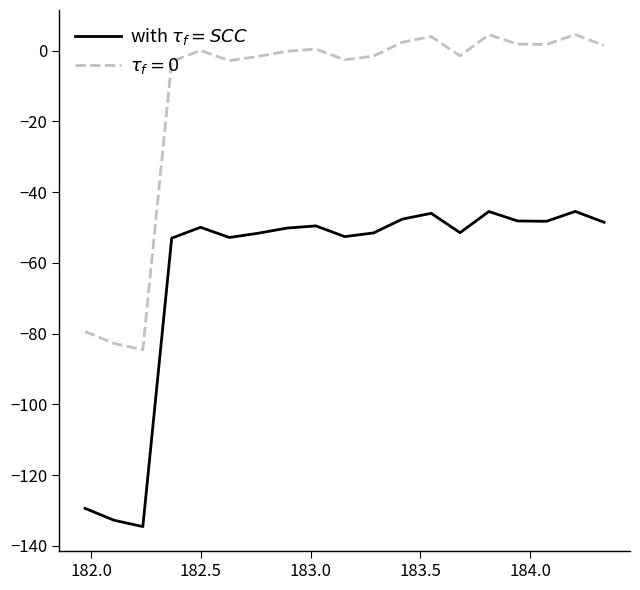

How many lines are shown in the chart?

2